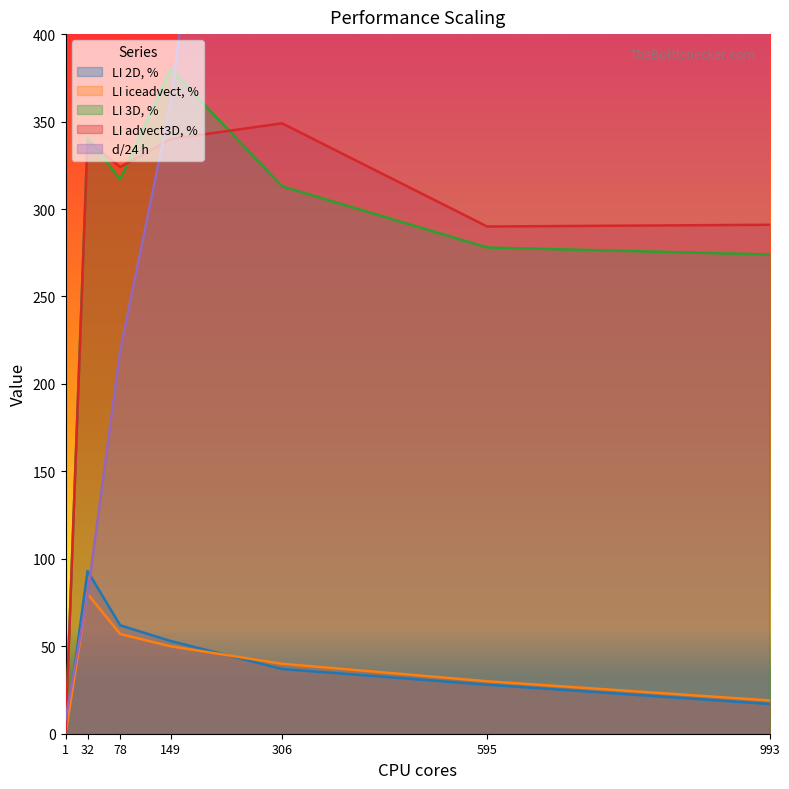

What is the maximum value for LI advect3D, %?

349